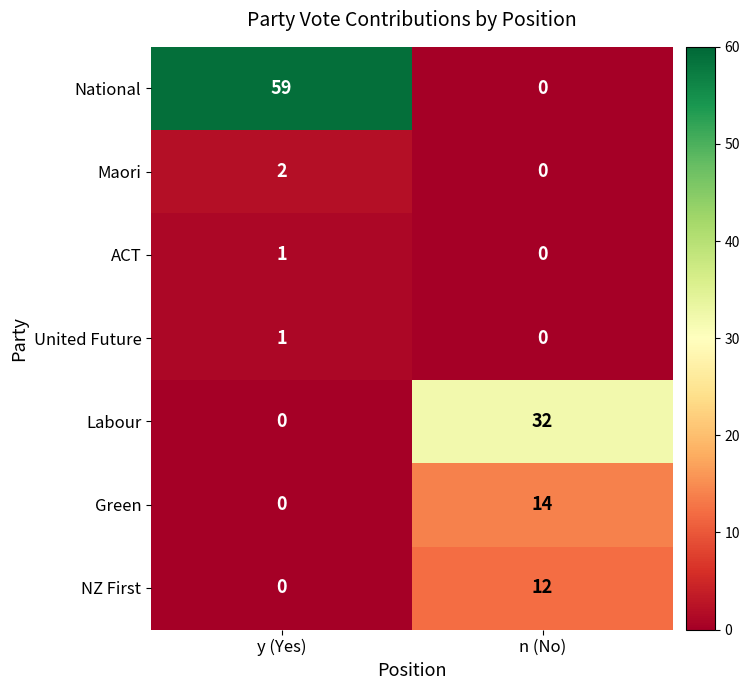

At which category is the sum across all series the highest?

y (Yes)